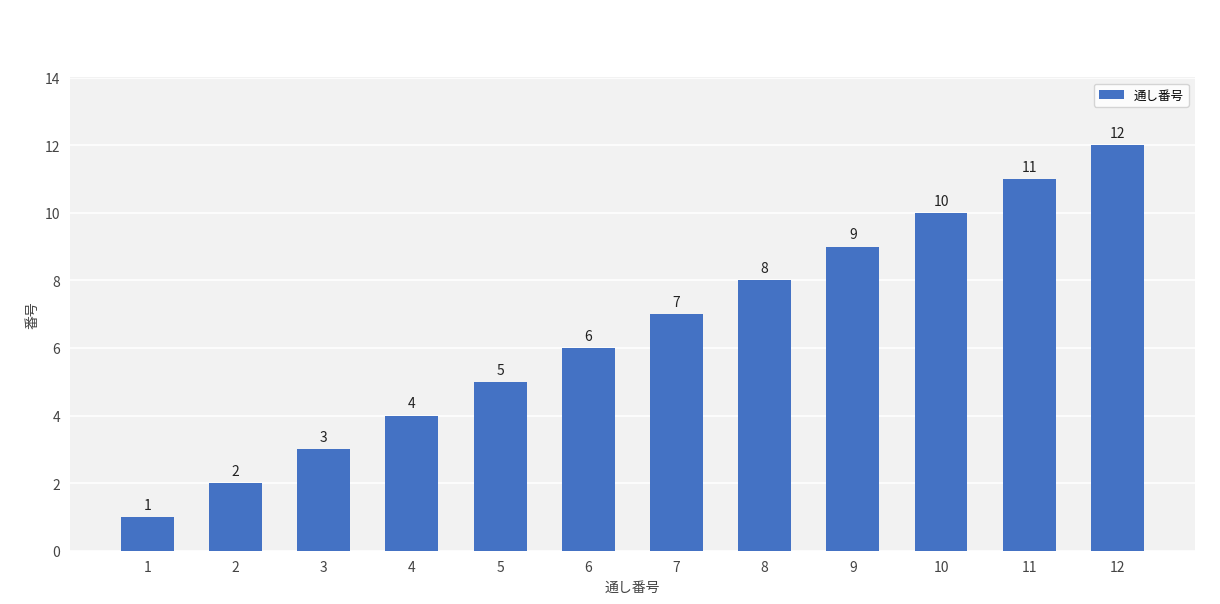

What is the greatest value displayed?

12